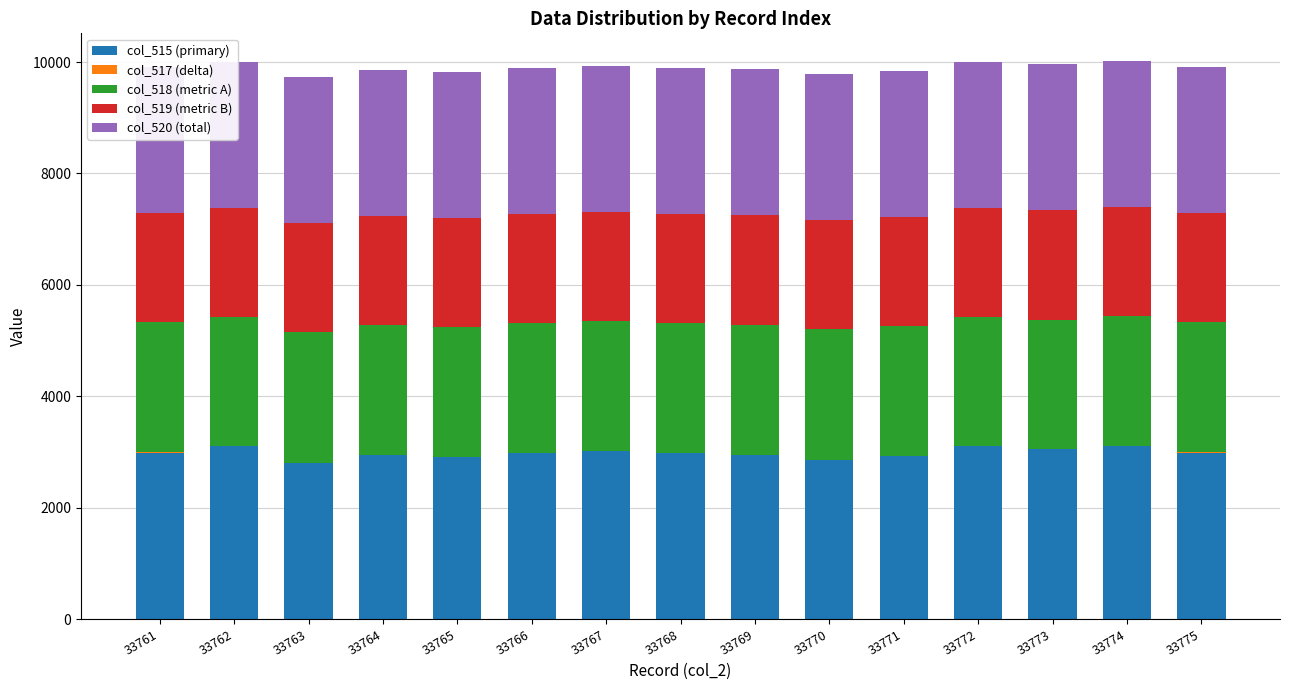

Which series changed the most between 33761 and 33771?

col_515 (primary)